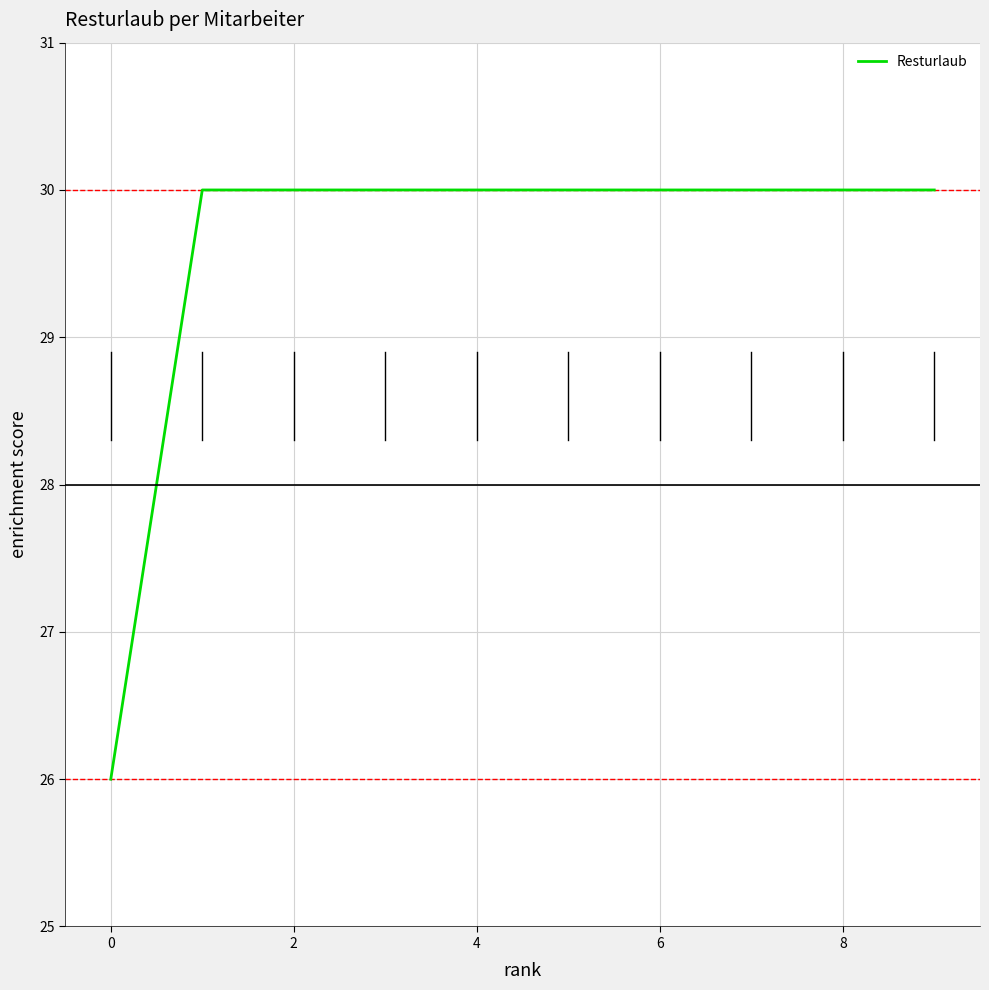

What is the minimum value shown in the chart?

26